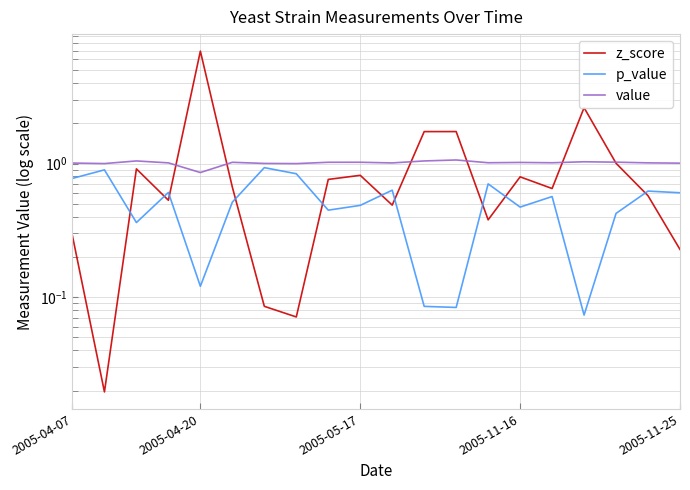

What is the sum of all value values?

20.2